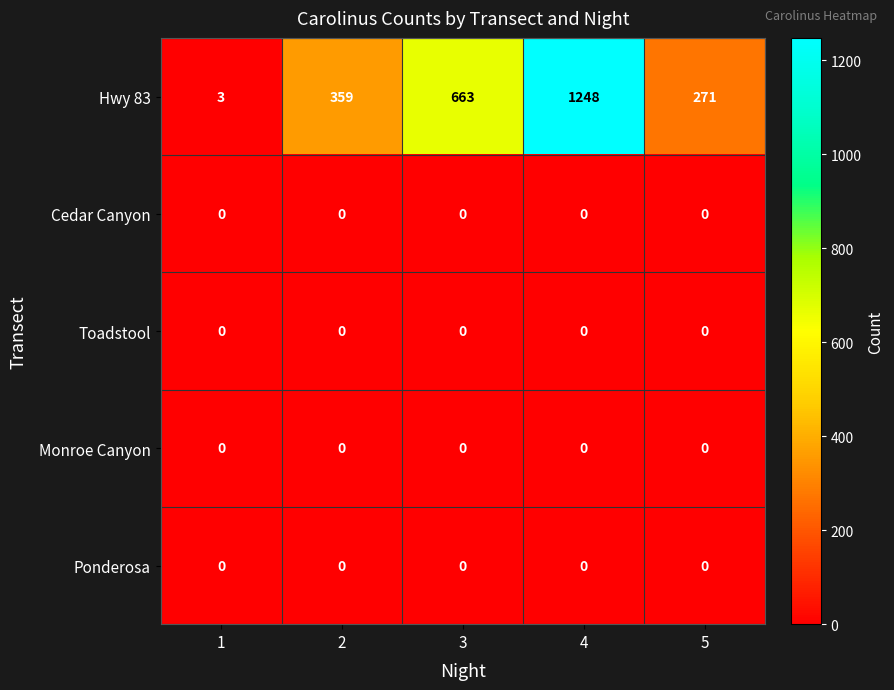

At how many categories does at least one series exceed 424?

2